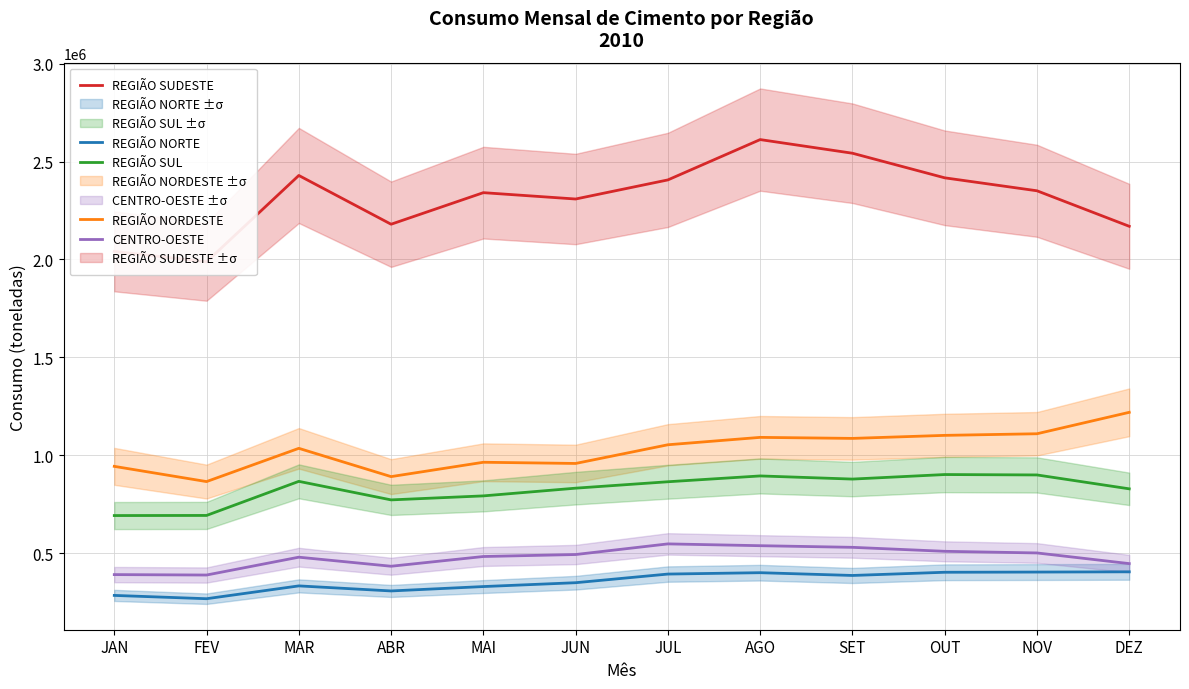

List the series in order of their peak value, highest first.

REGIÃO SUDESTE, REGIÃO NORDESTE, REGIÃO SUL, CENTRO-OESTE, REGIÃO NORTE